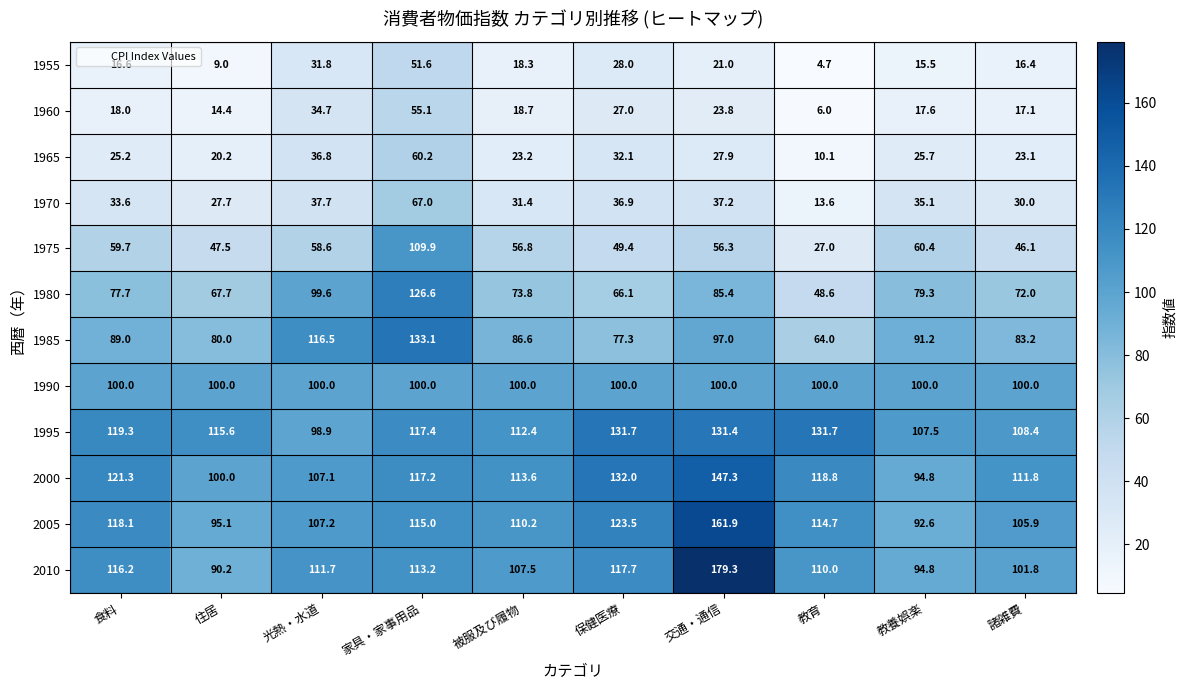

Rank the series by their maximum value, from highest to lowest.

2010, 2005, 2000, 1985, 1995, 1980, 1975, 1990, 1970, 1965, 1960, 1955